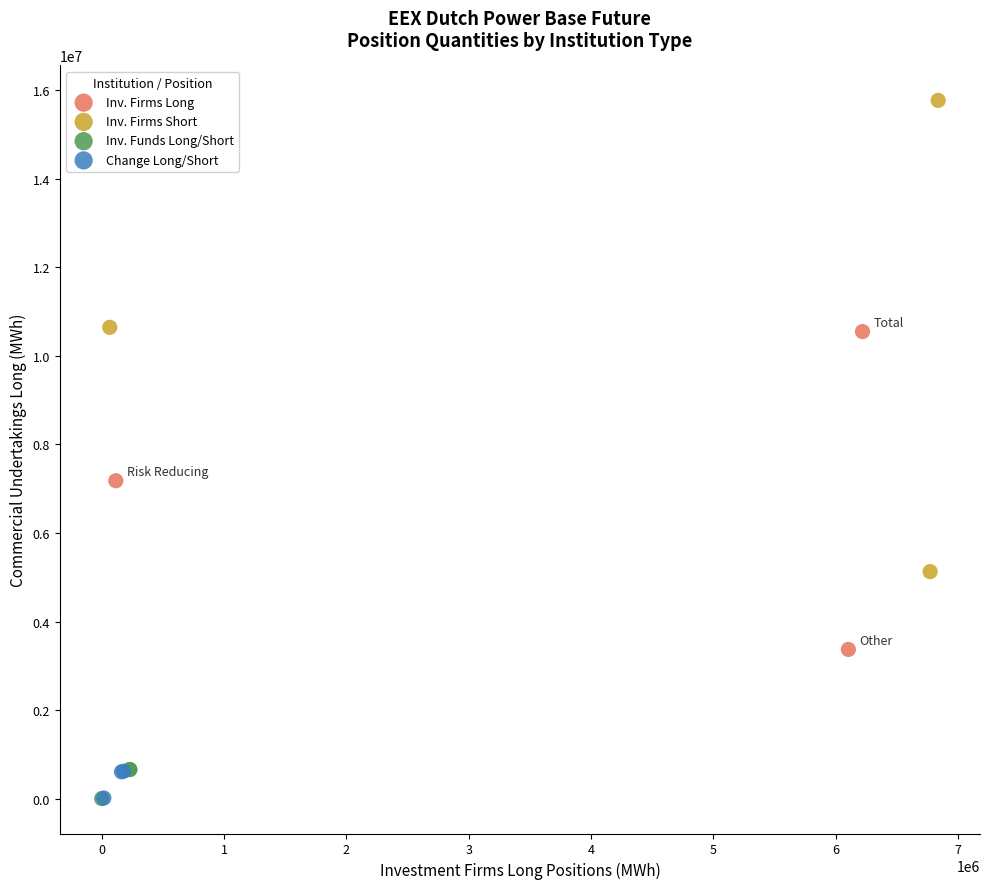

Which series has the largest Y range (max minus min)?

Inv. Firms Short